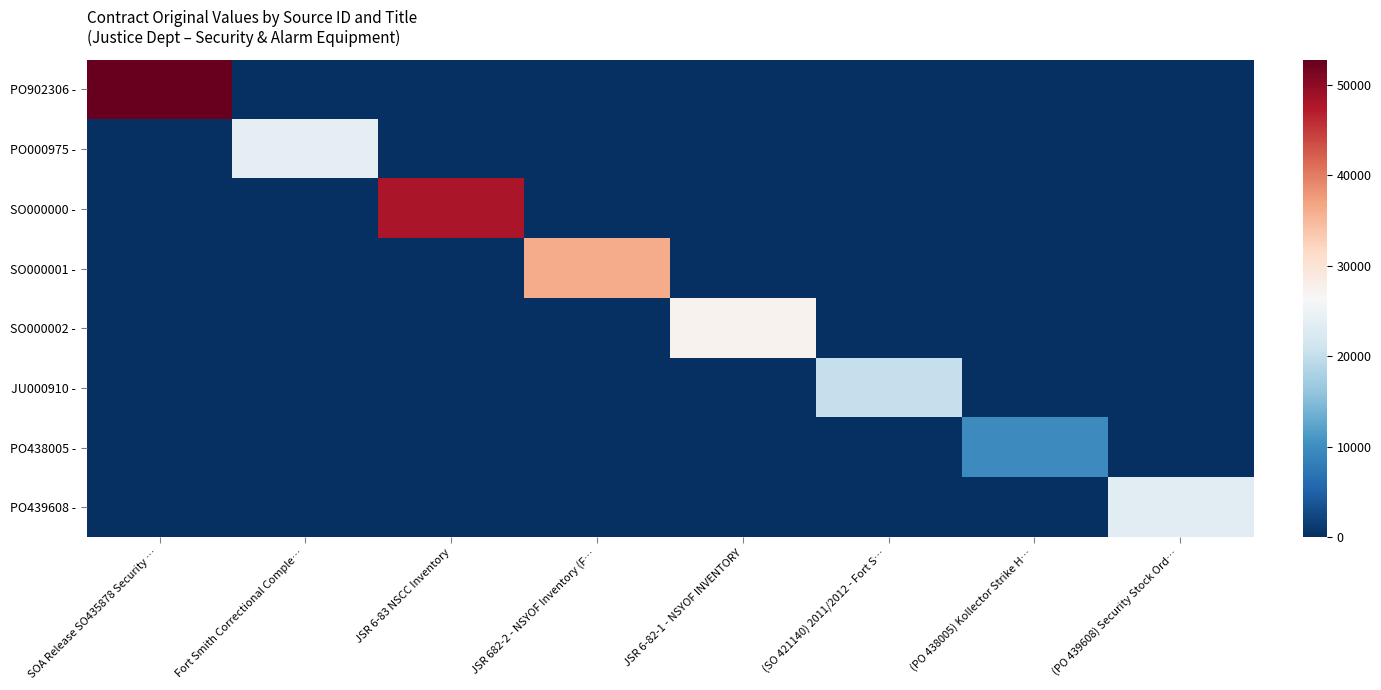

What is the spread (max minus min) of values at (SO 421140) 2011/2012 - Fort S…?

20270.2